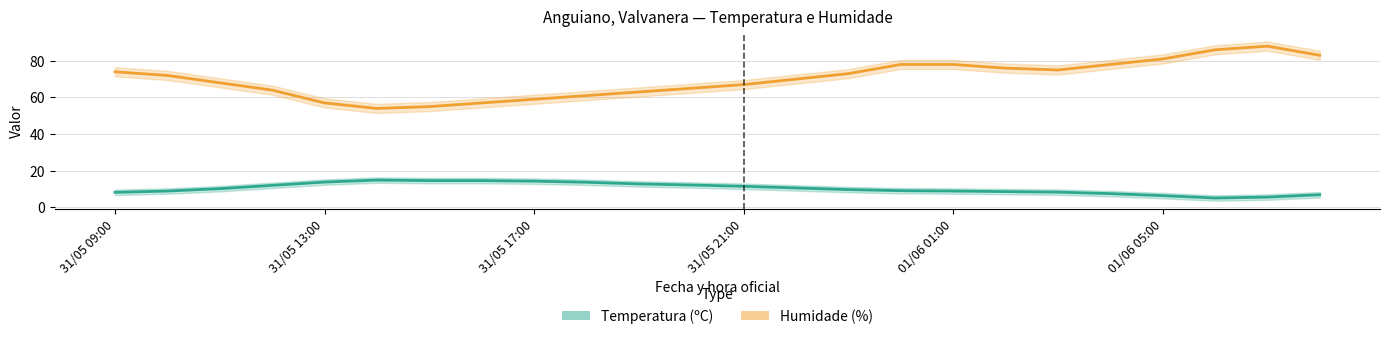

What position from the left is 9?

10